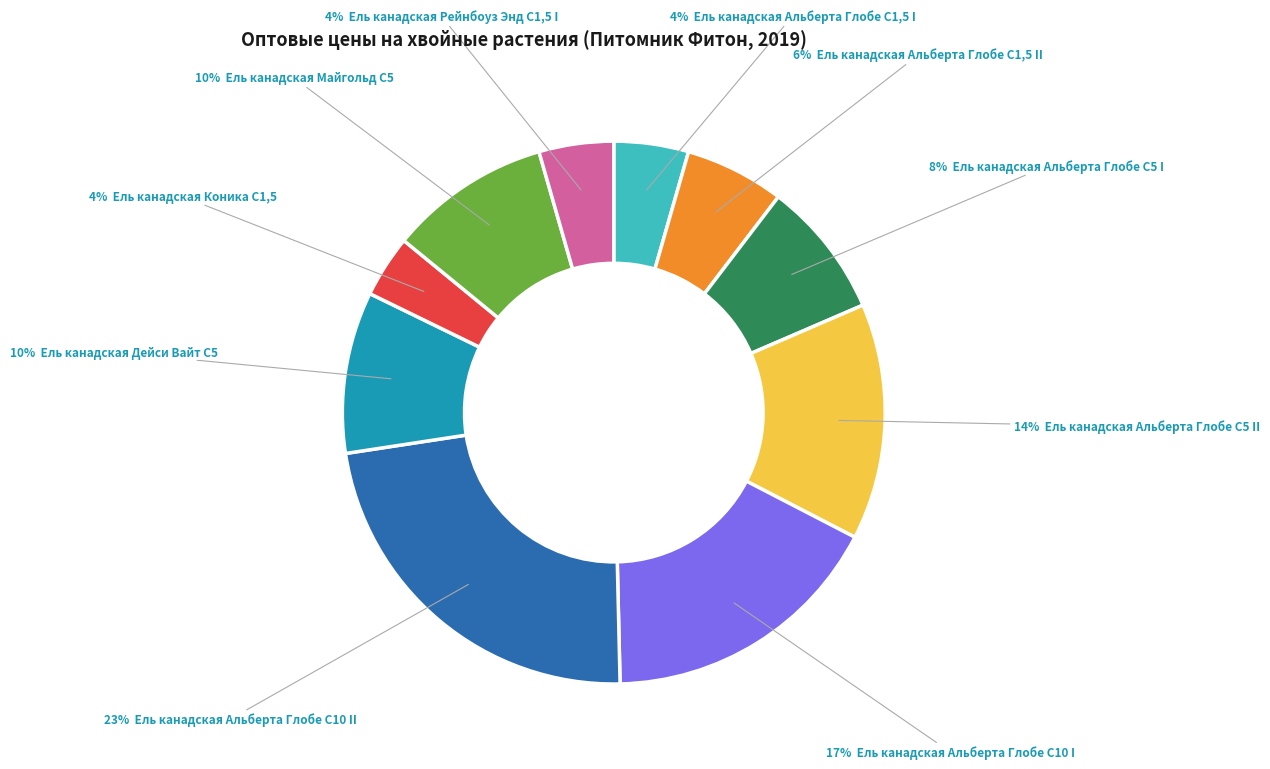

Is there a majority slice in this chart?

No